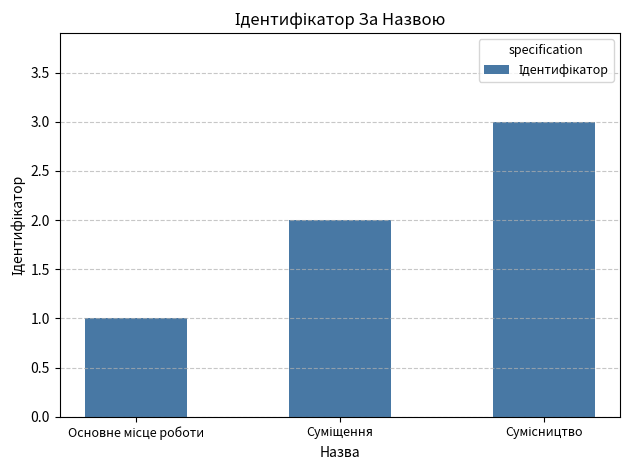

What is the maximum value shown in the chart?

3